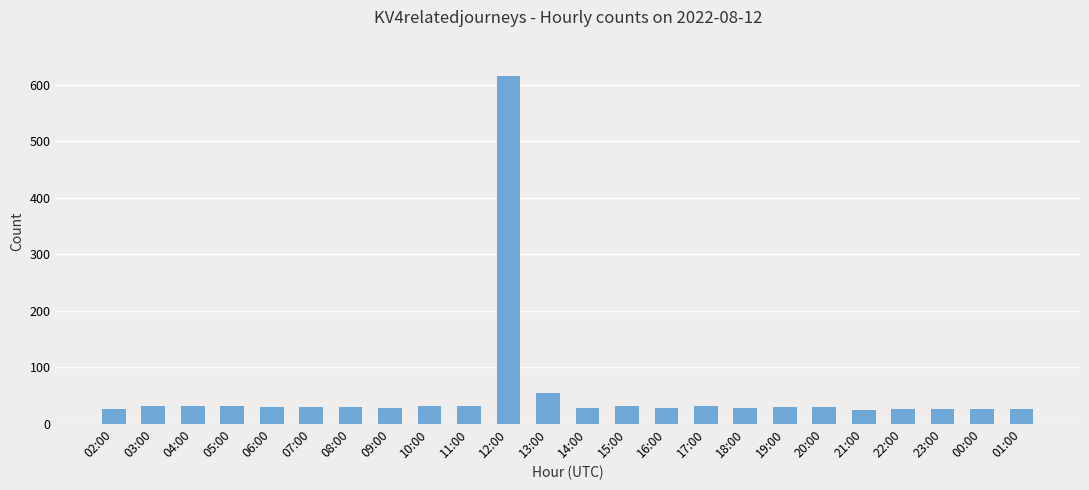

Is it true that the value at 03:00 is 32?

True